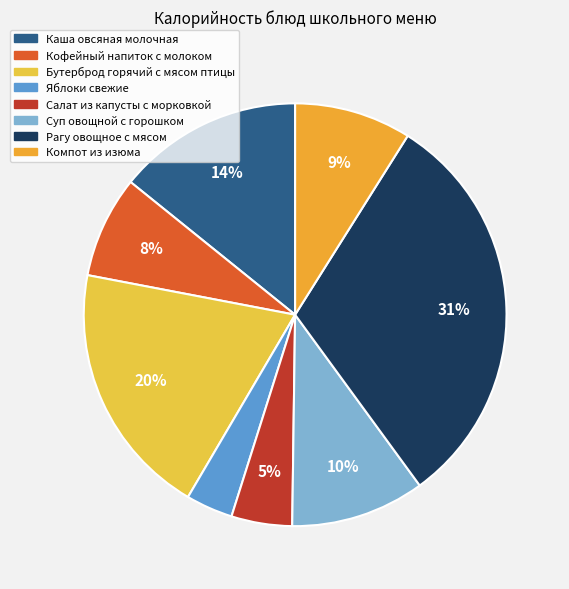

What is the change in value from Яблоки свежие to Рагу овощное с мясом?

+313